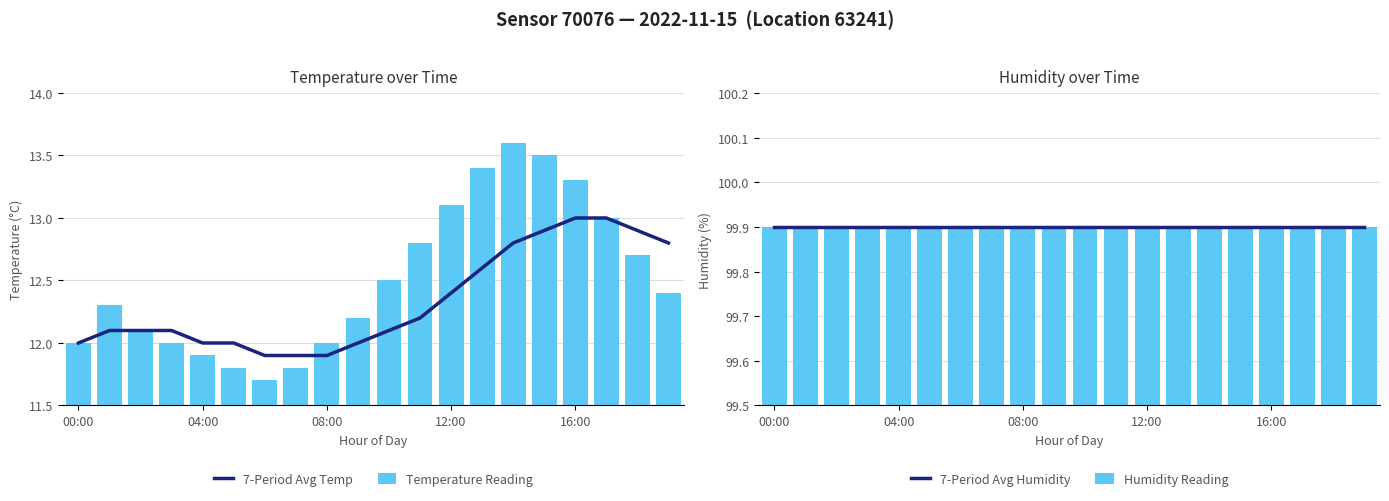

At which category does the chart reach its minimum across all series?

6